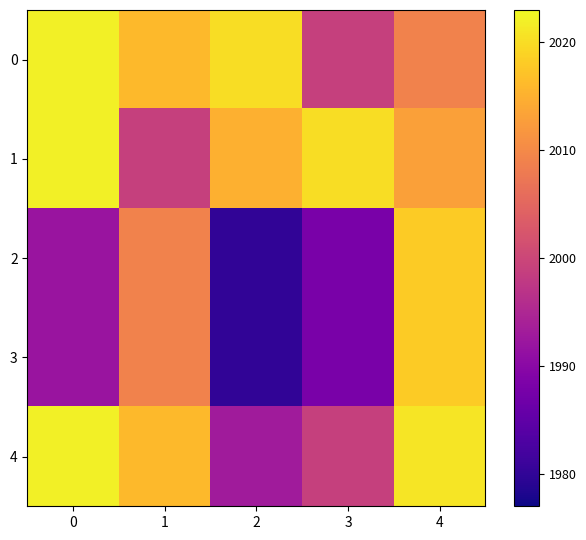

How many series are shown in this chart?

5